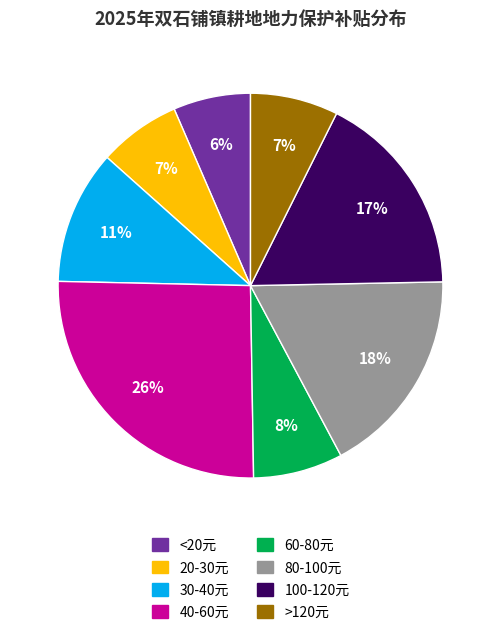

Does any single category account for the majority?

No